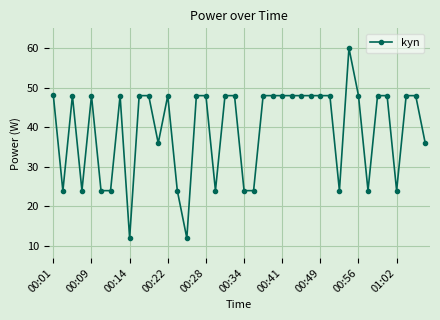

What is the average value?

39.3